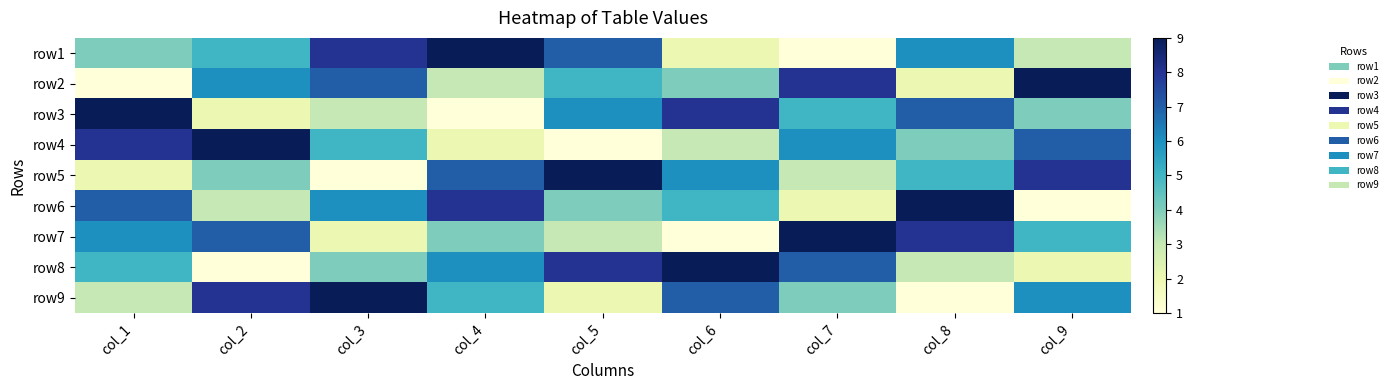

At how many categories does at least one series exceed 1?

9